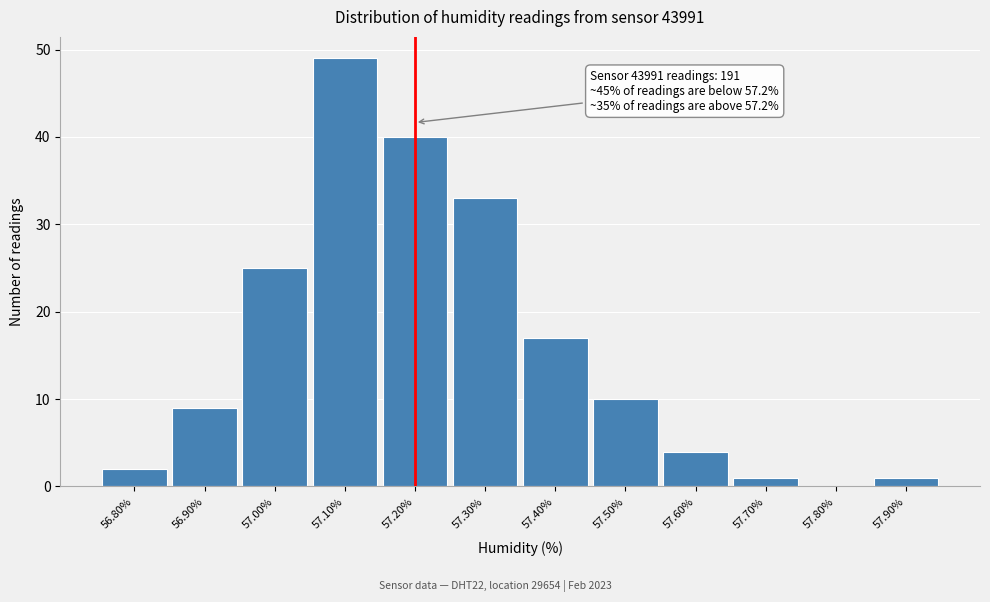

Which range on the x-axis has the tallest bar?

57.05 to 57.15